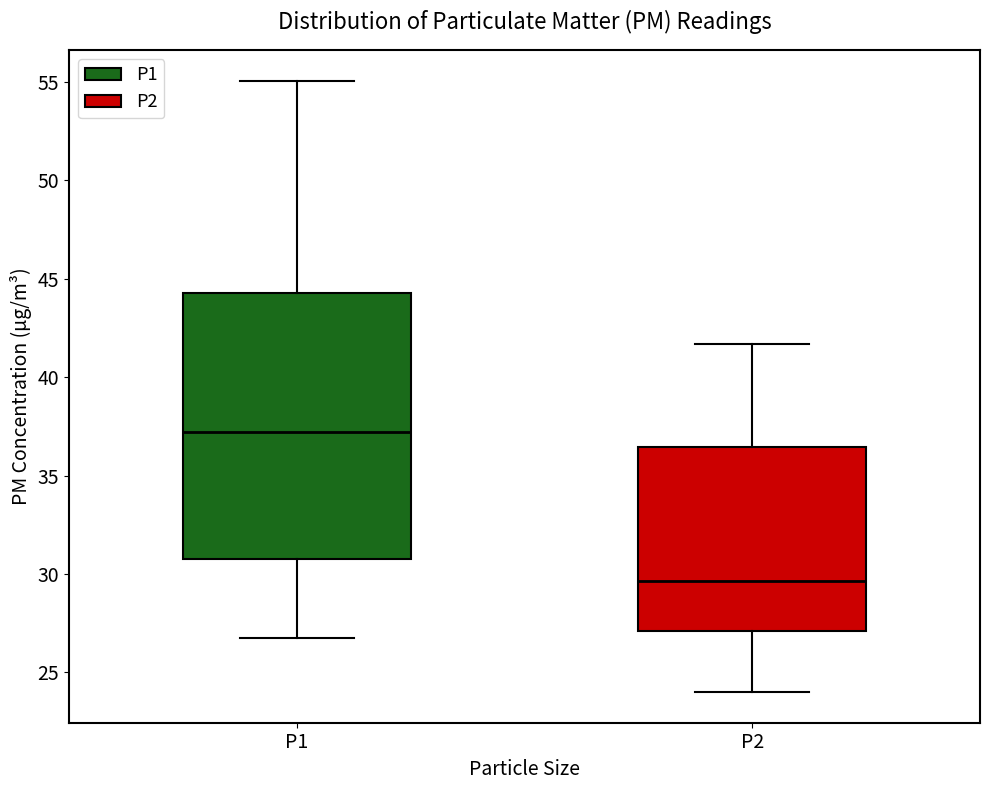

Which box is the tallest, from its lower edge to its upper edge?

P1